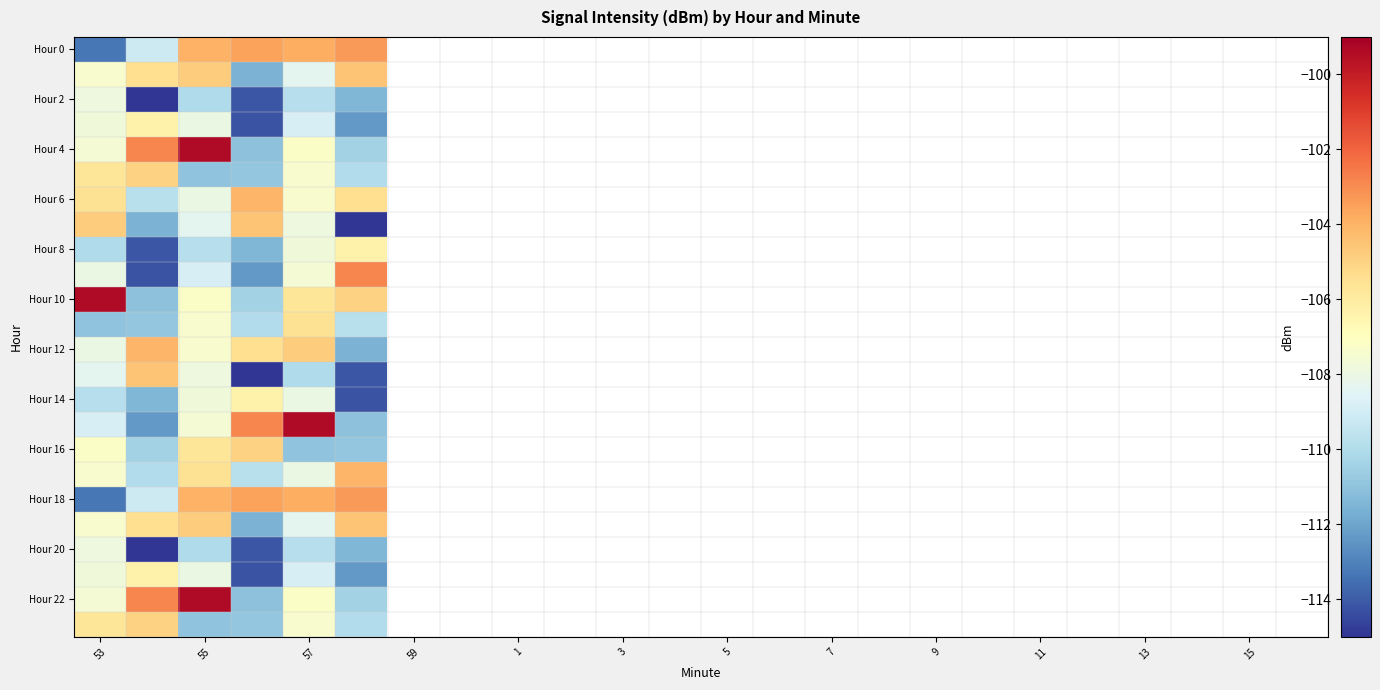

At how many categories does at least one series exceed -106?

6